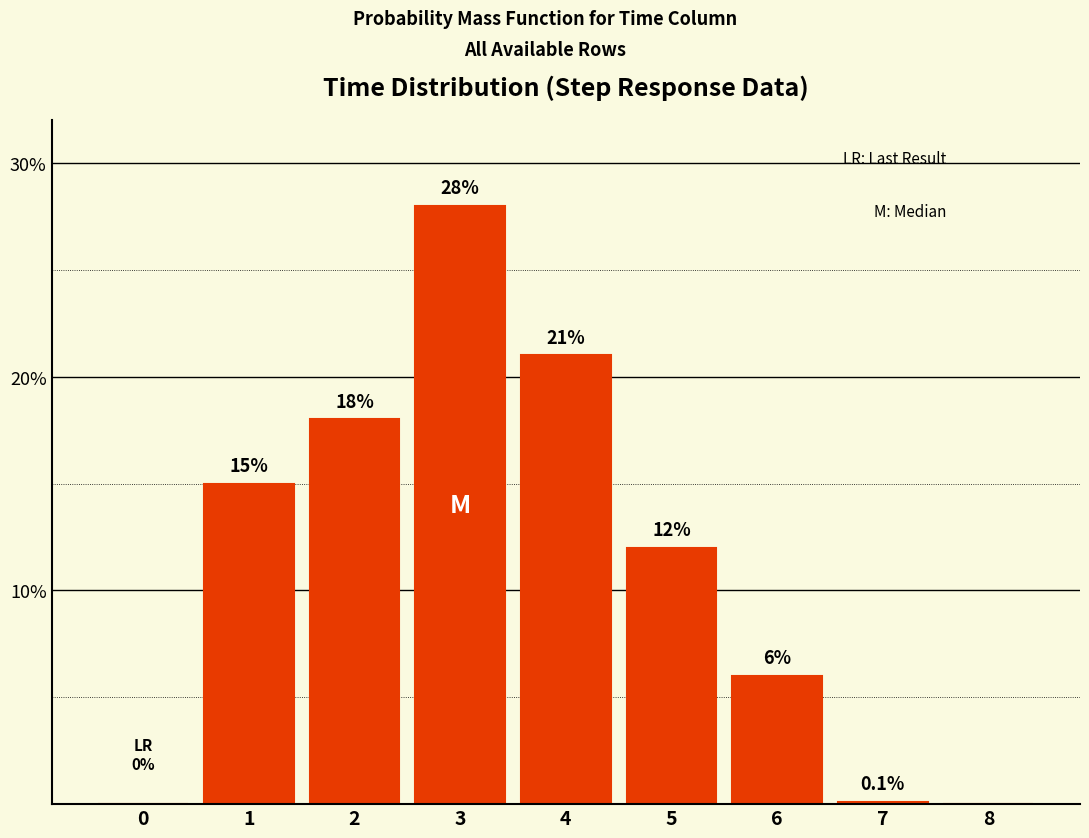

Reading left to right, what are all the values shown in this chart?

0=0.0	1=15.0	2=18.0	3=28.0	4=21.0	5=12.0	6=6.0	7=0.1	8=0.0